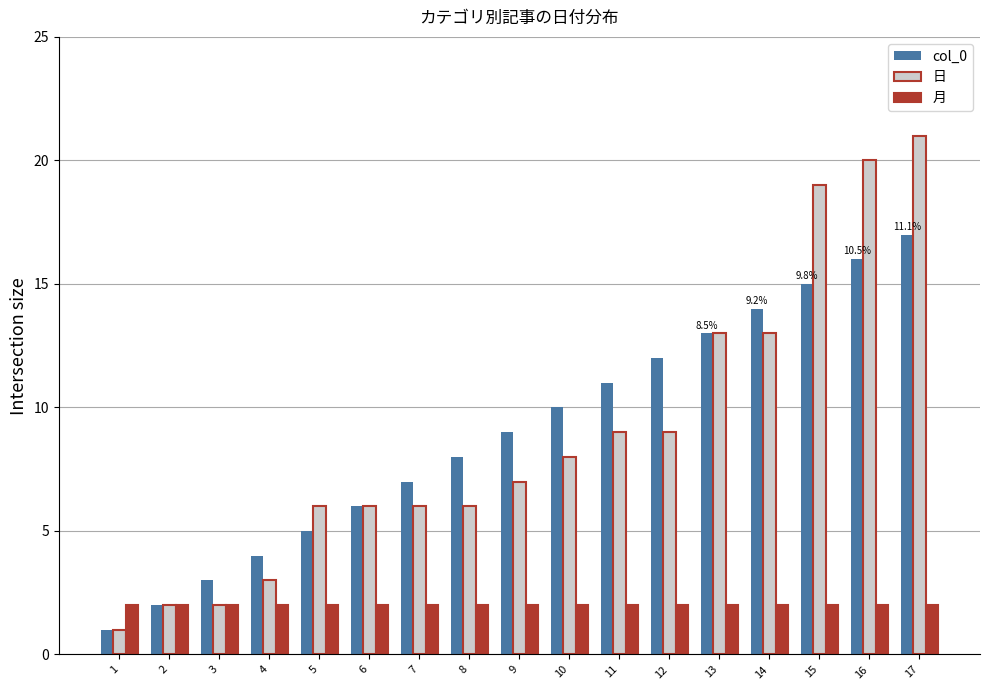

The value of col_0 at 9 is 3. True or false?

False